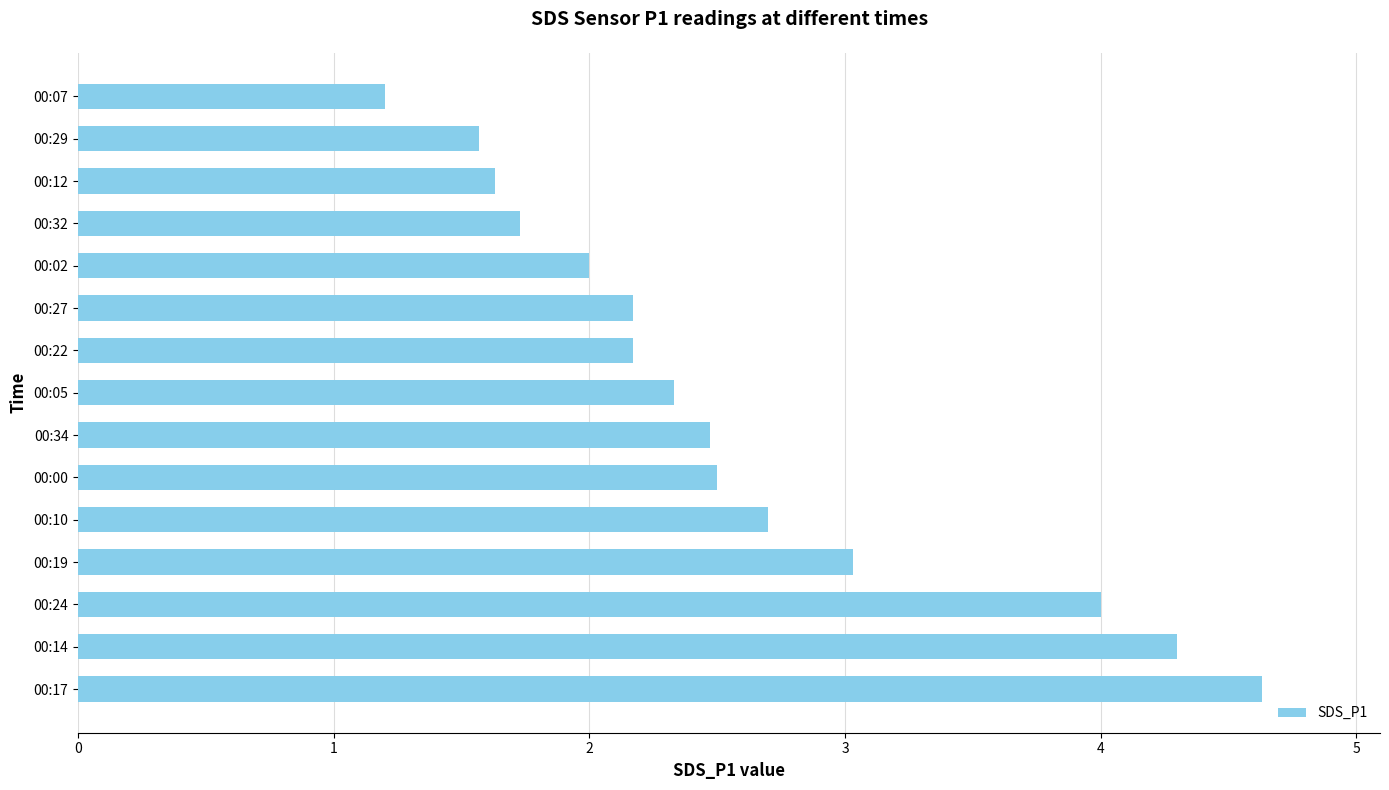

What is the minimum value shown in the chart?

1.2